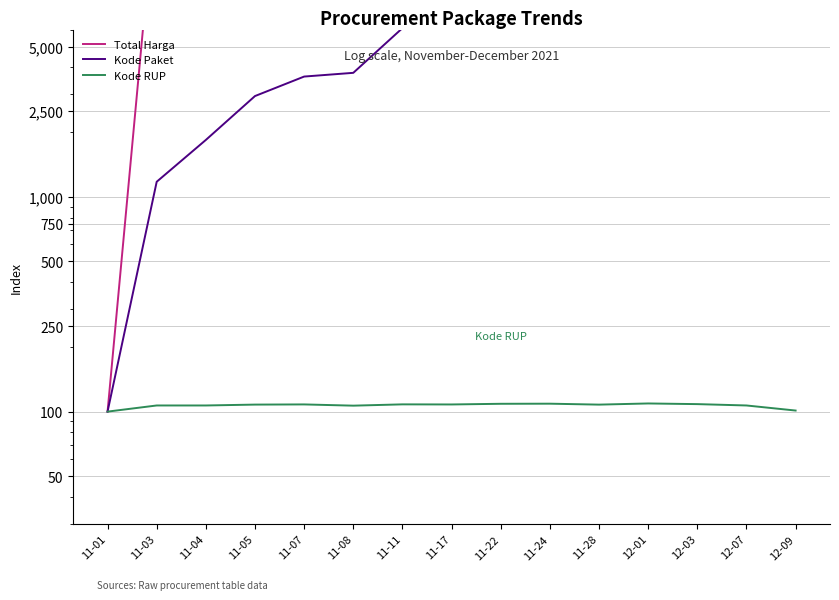

Which series changed the most between 12-03 and 12-09?

Total Harga